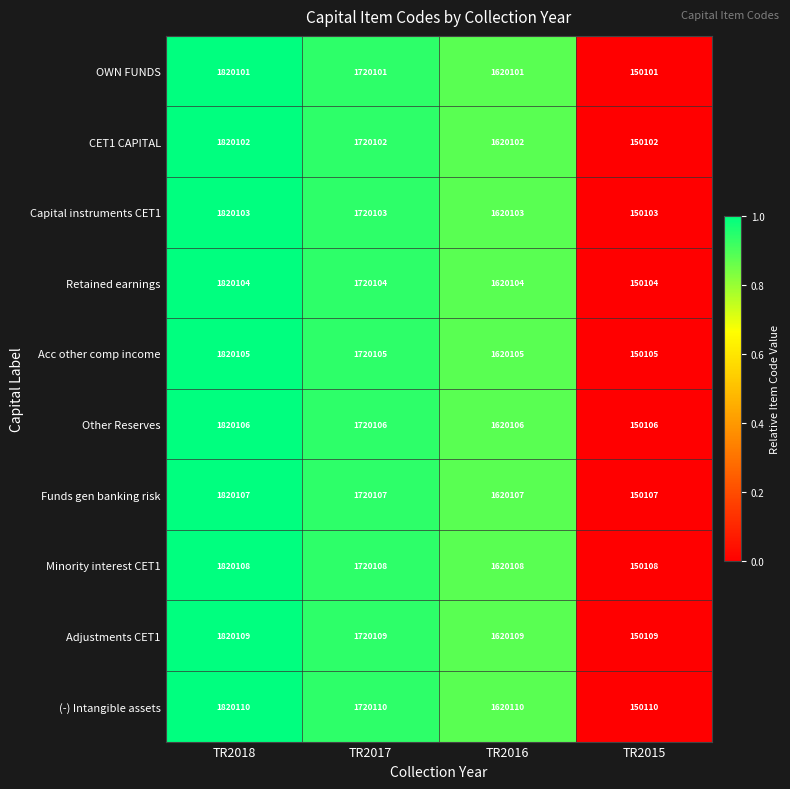

The CET1 CAPITAL series shows 700661 at TR2017. True or false?

False